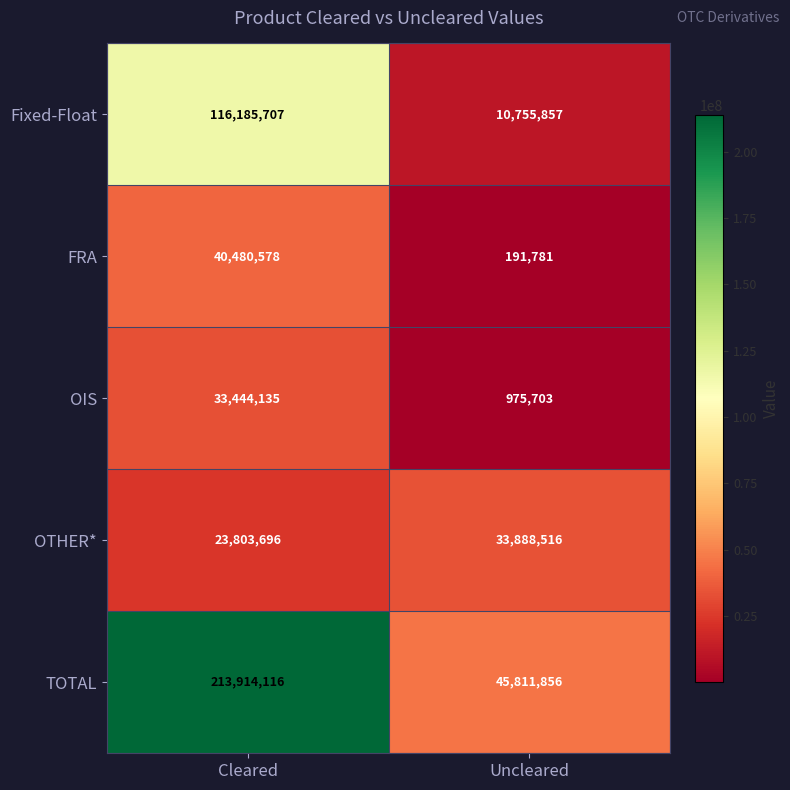

Is it true that OTHER* equals 23803696 at Cleared?

True